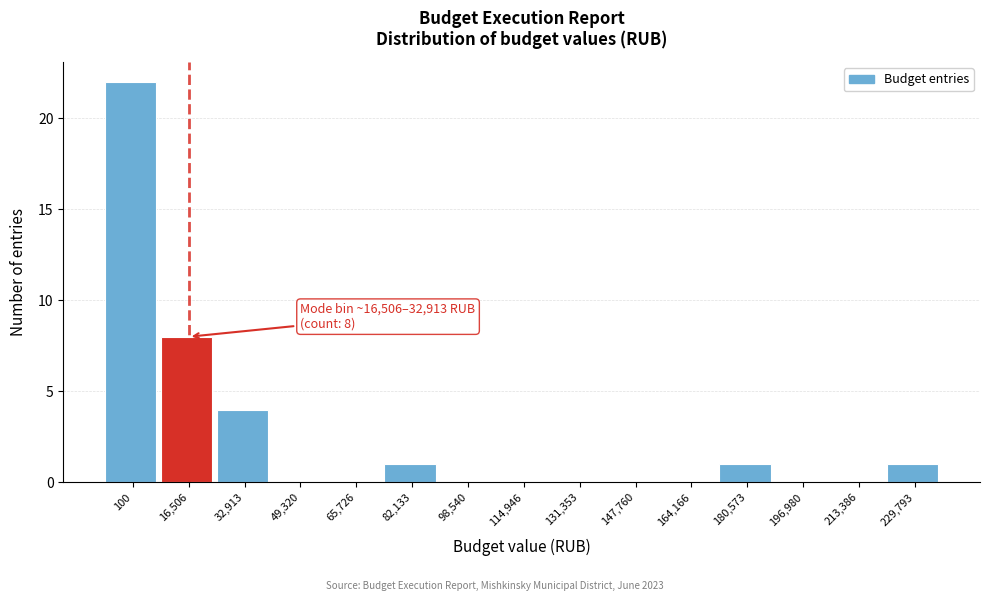

Reading right to left, what are all the values shown in this chart?

229,793=1	213,386=0	196,980=0	180,573=1	164,166=0	147,760=0	131,353=0	114,946=0	98,540=0	82,133=1	65,726=0	49,320=0	32,913=4	16,506=8	100=22